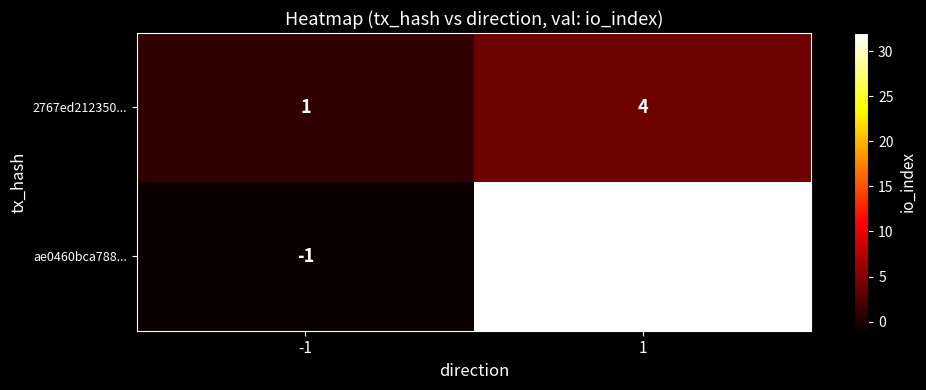

What value does the 2767ed212350... series have at 1?

4